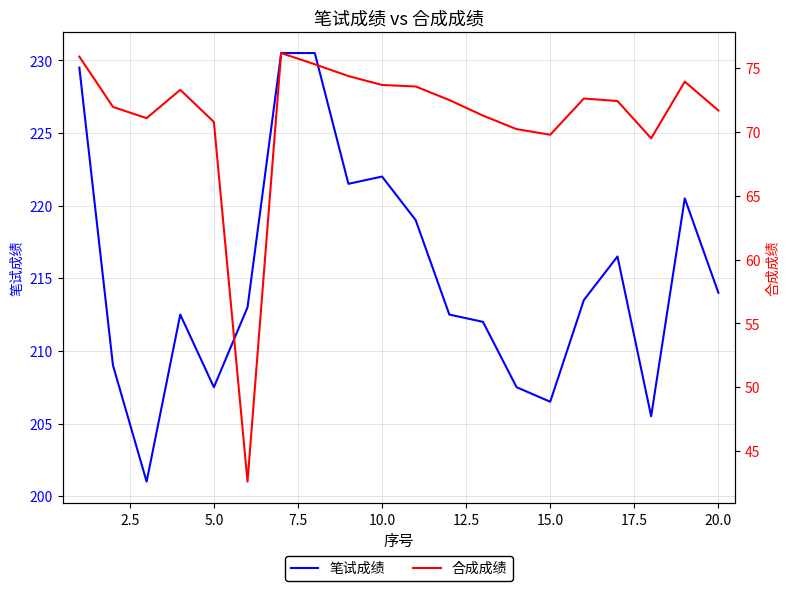

Does the chart display data point markers on the line(s)?

No